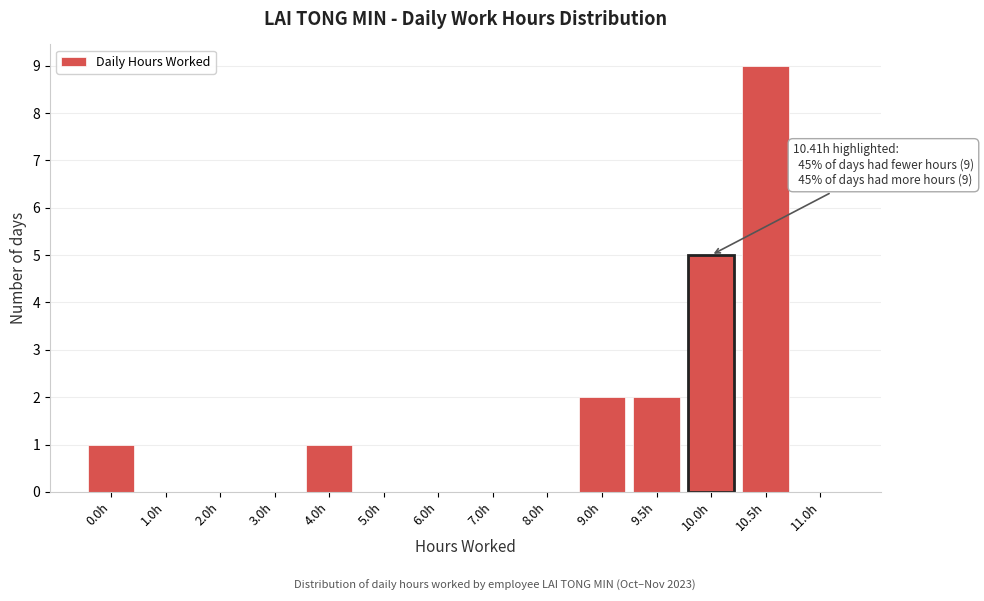

Reading left to right, what are all the values shown in this chart?

0.0h=1	1.0h=0	2.0h=0	3.0h=0	4.0h=1	5.0h=0	6.0h=0	7.0h=0	8.0h=0	9.0h=2	9.5h=2	10.0h=5	10.5h=9	11.0h=0